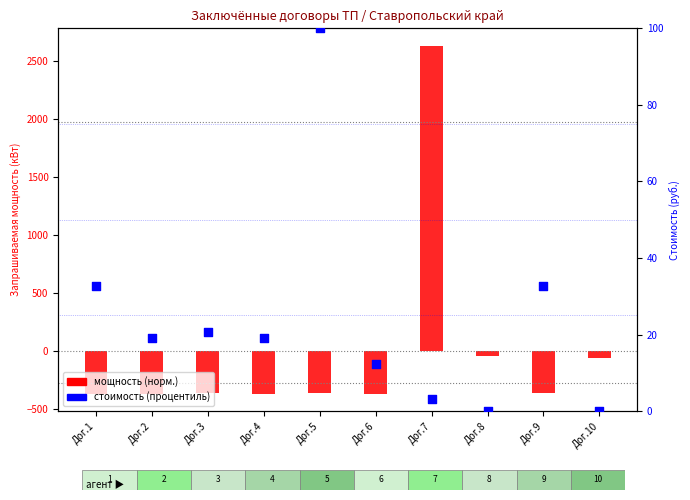

Which series has the widest spread of Y values?

мощность (норм.)